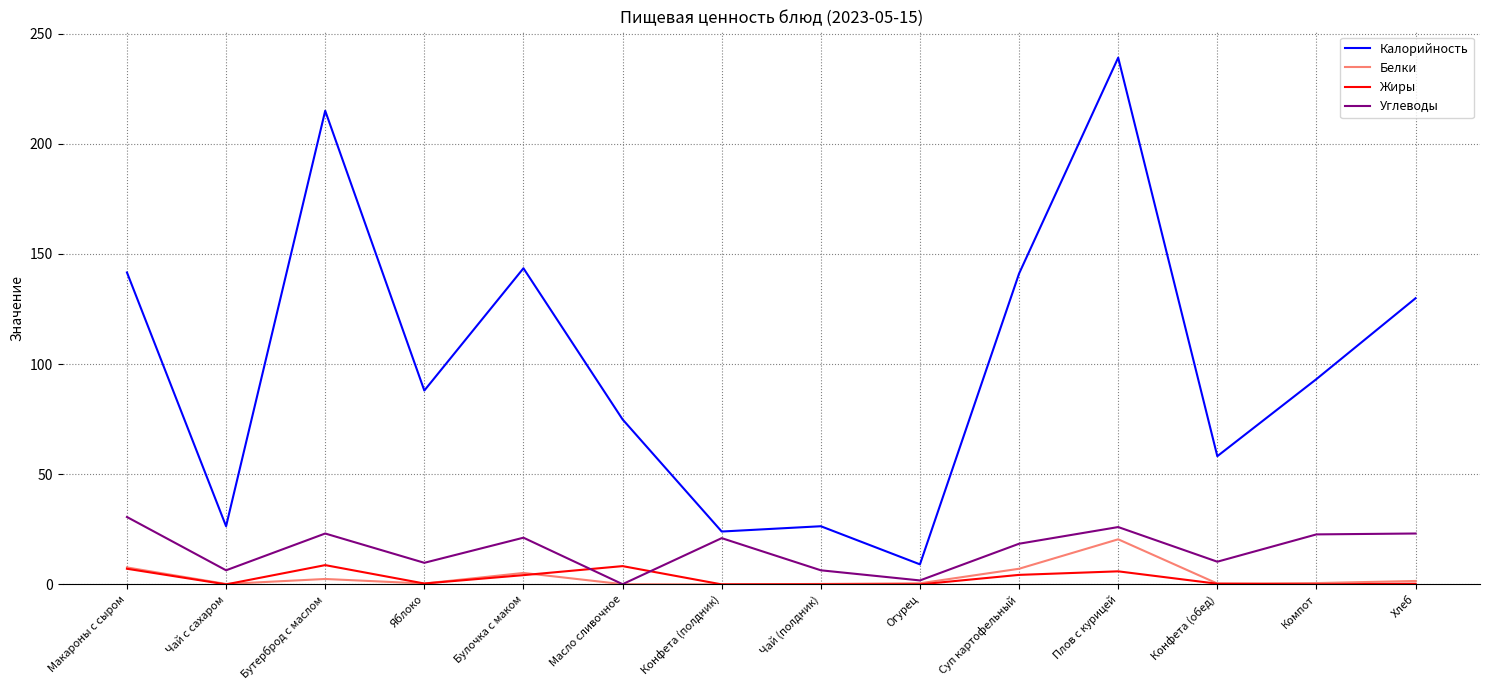

Is it true that Калорийность equals 41.1 at Конфета (полдник)?

False